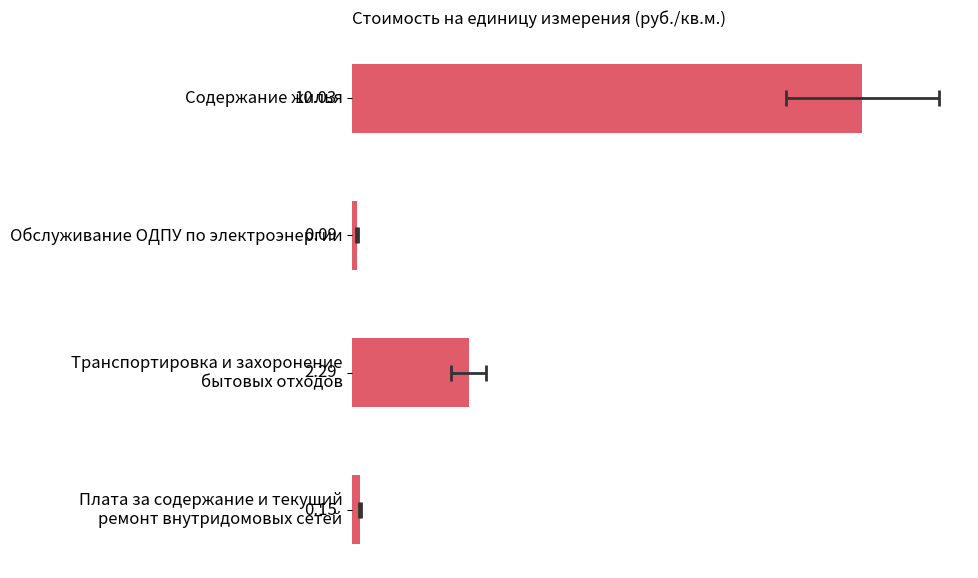

What is the average value?

3.1